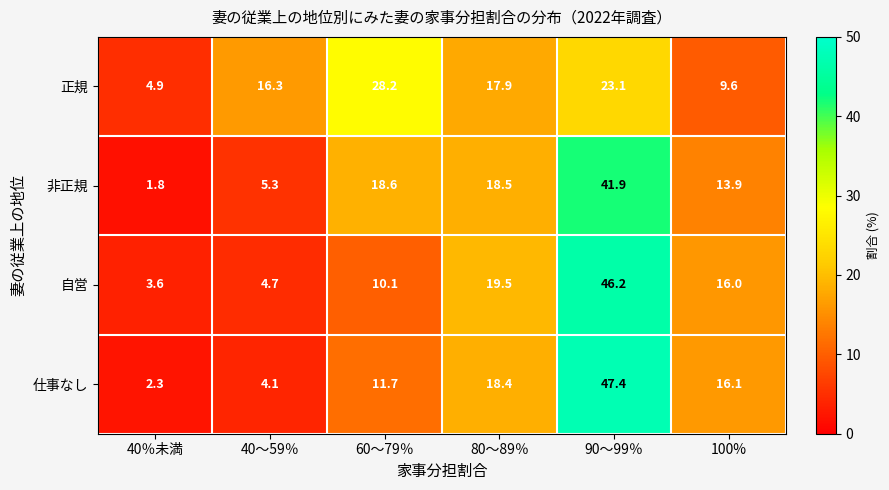

Rank the series at 90～99％ from highest to lowest value.

仕事なし, 自営, 非正規, 正規